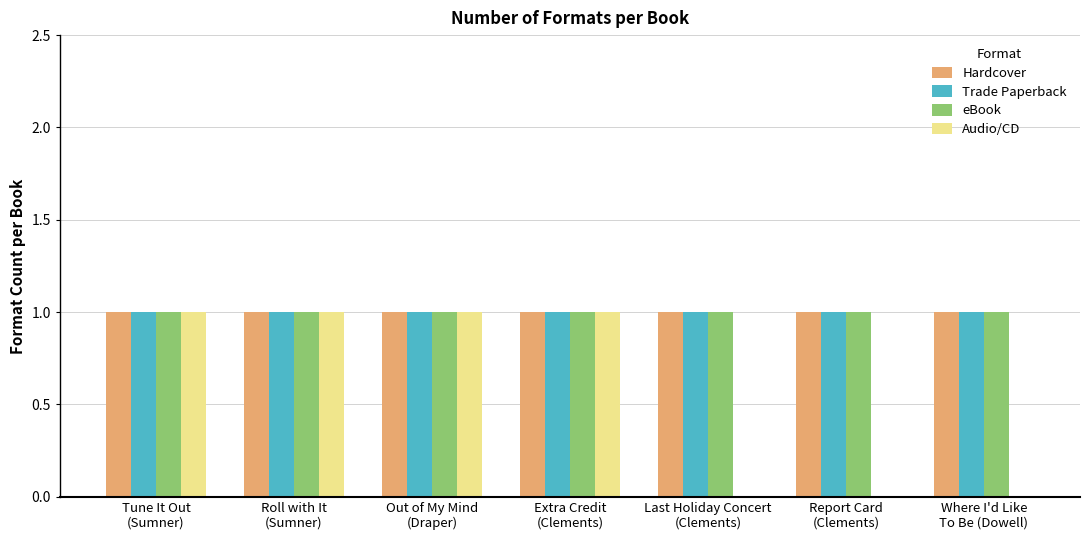

What is the sum of all Hardcover values?

7